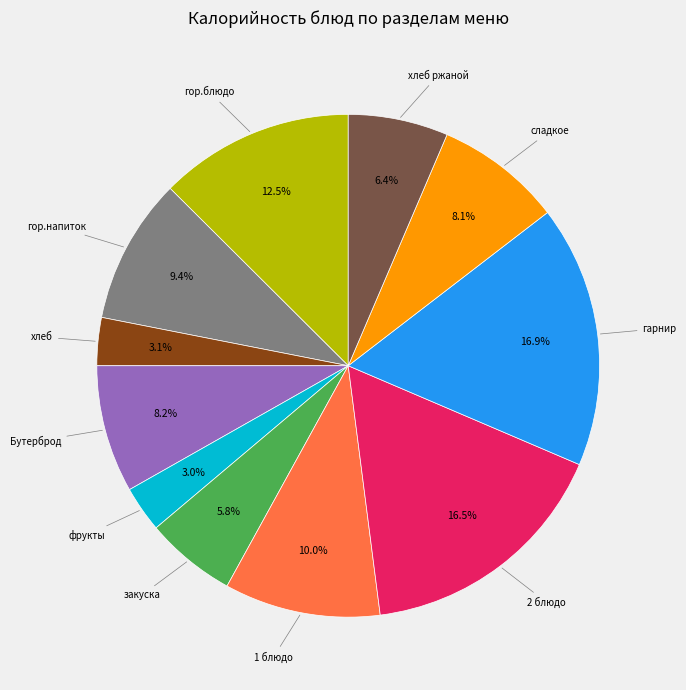

Is there any slice that represents more than half of the pie?

No